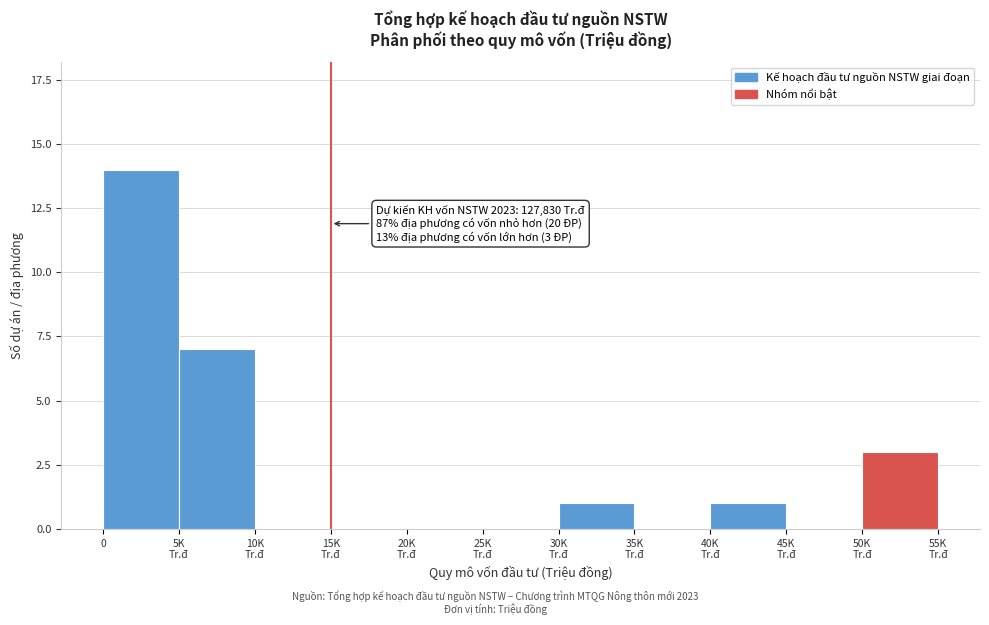

What is the sum of all values?

26